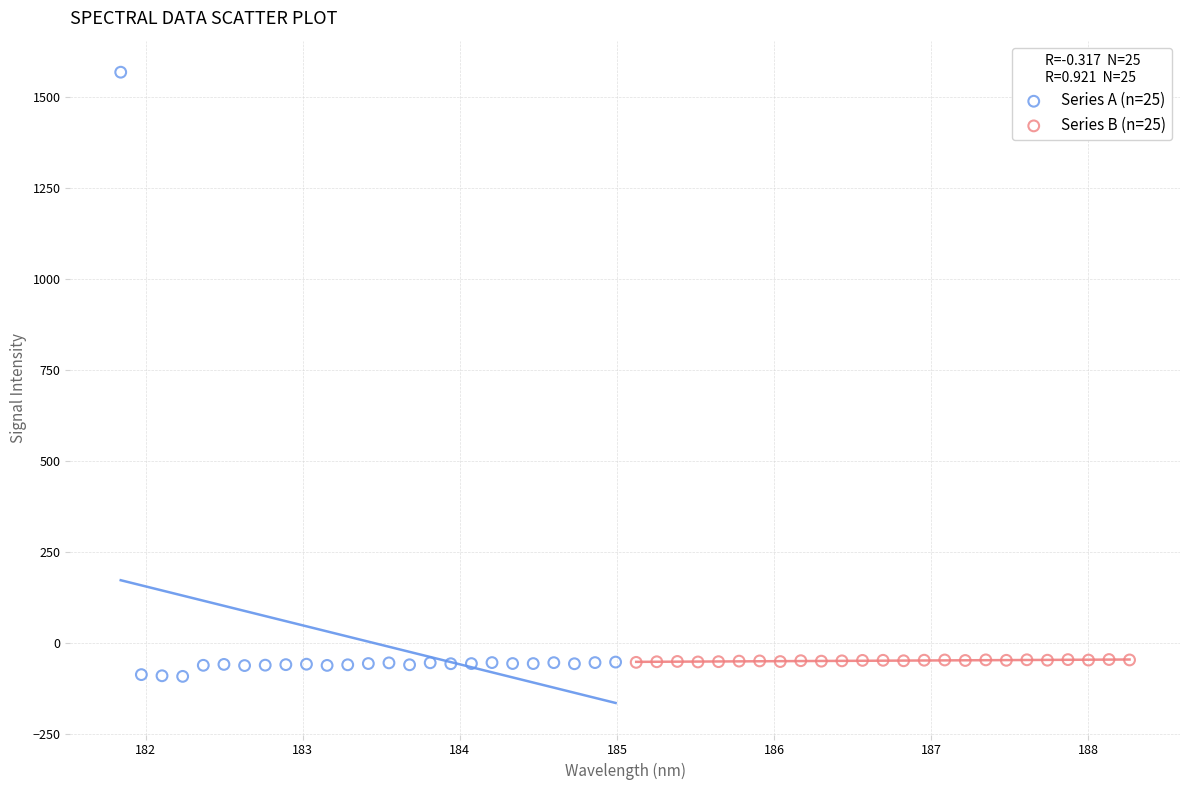

What are all the series names shown in the legend?

Series A (n=25), Series B (n=25)